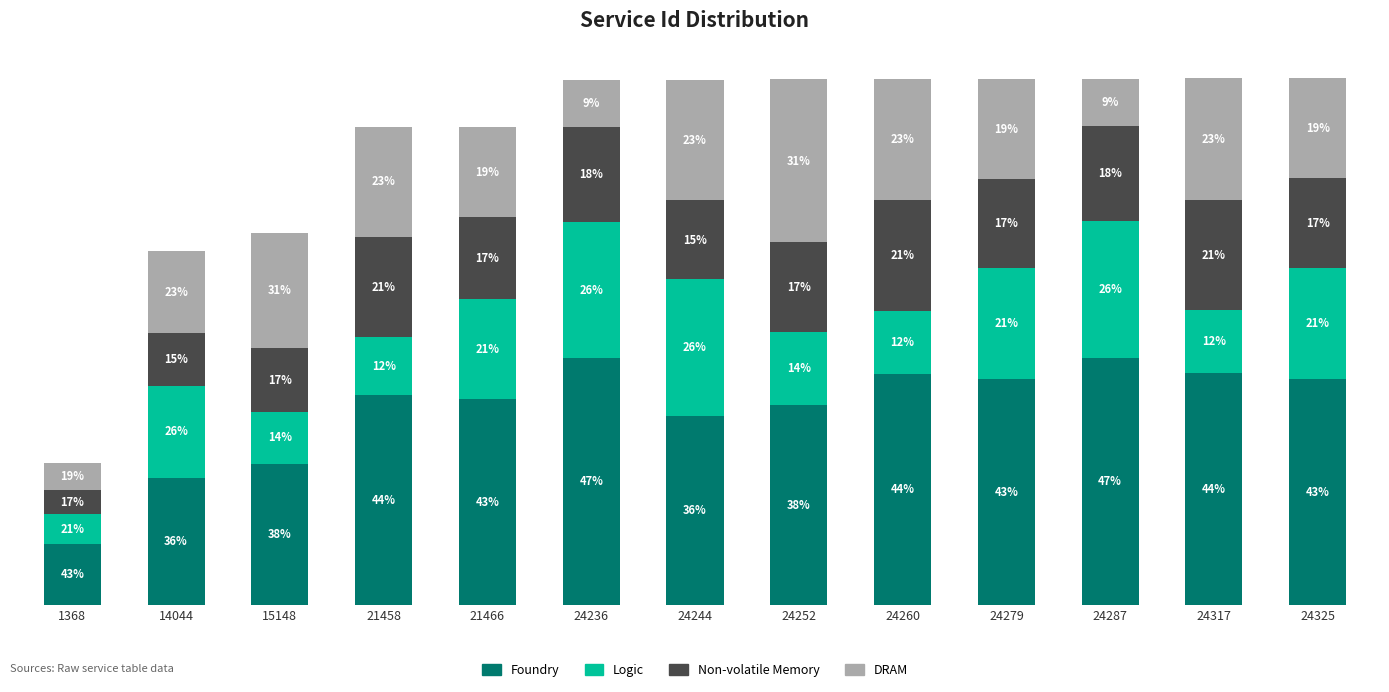

Does the chart contain any negative values?

No